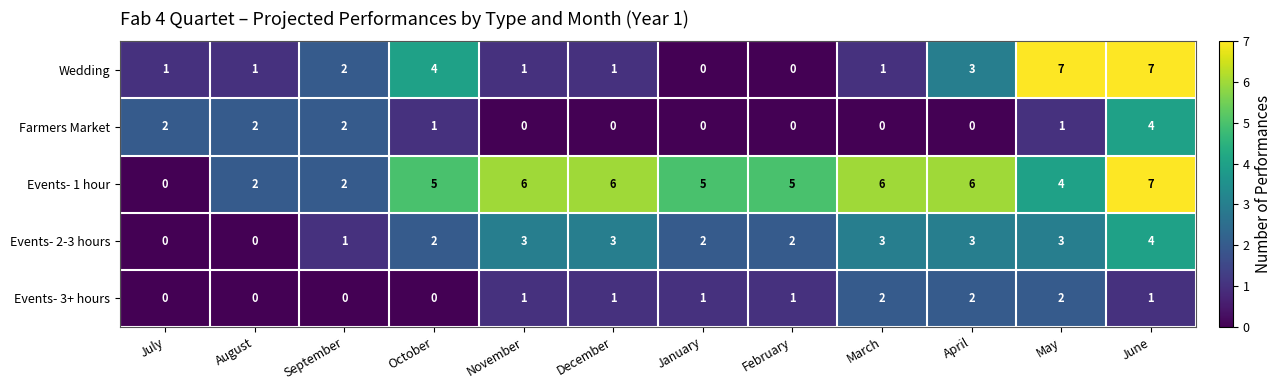

What is the difference between the maximum and second lowest values in the Events- 2-3 hours series?

4